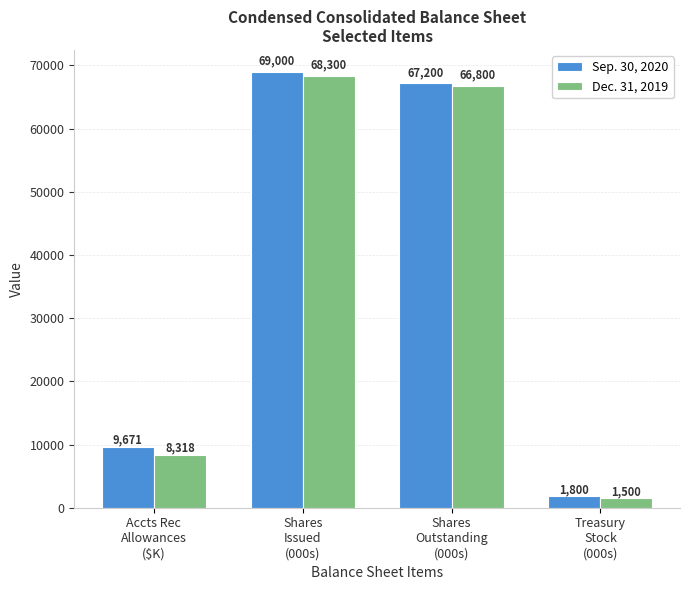

Reading left to right, list all the values displayed in this chart.

Sep. 30, 2020: 9671	69000	67200	1800
Dec. 31, 2019: 8318	68300	66800	1500